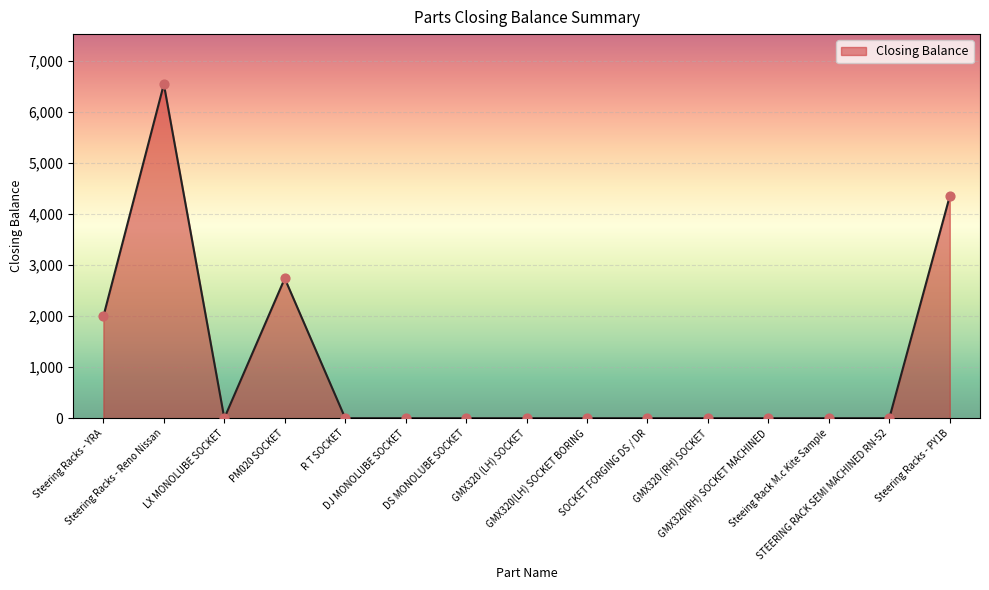

What is the change in value from Steering Racks - Reno Nissan to Steering Racks - PY1B?

-2195